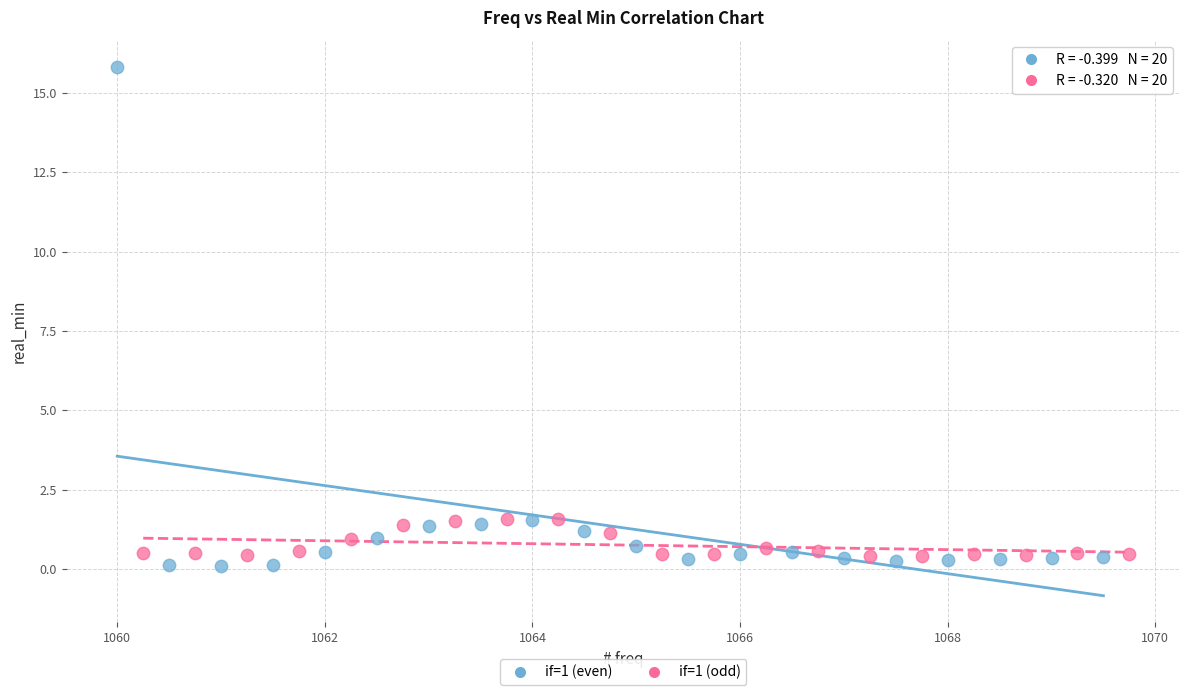

Which series has the largest Y range (max minus min)?

if=1 (even)